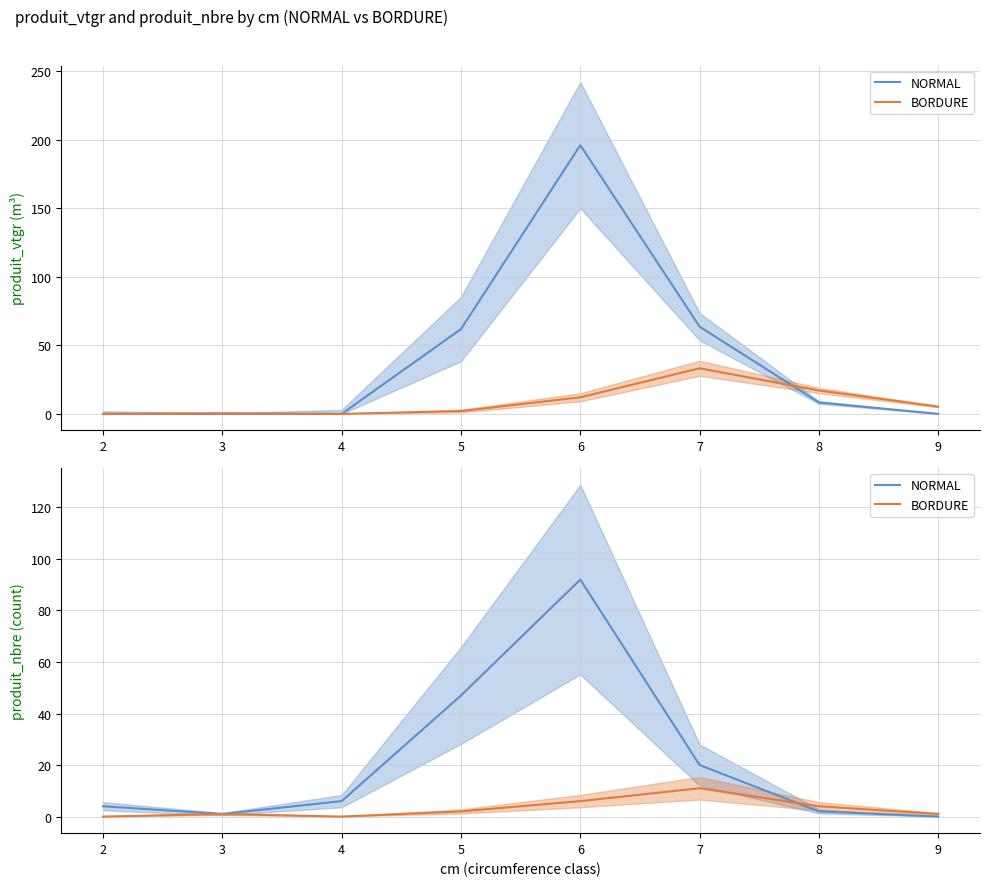

What is the value of the NORMAL point at the 5th from the left?

92